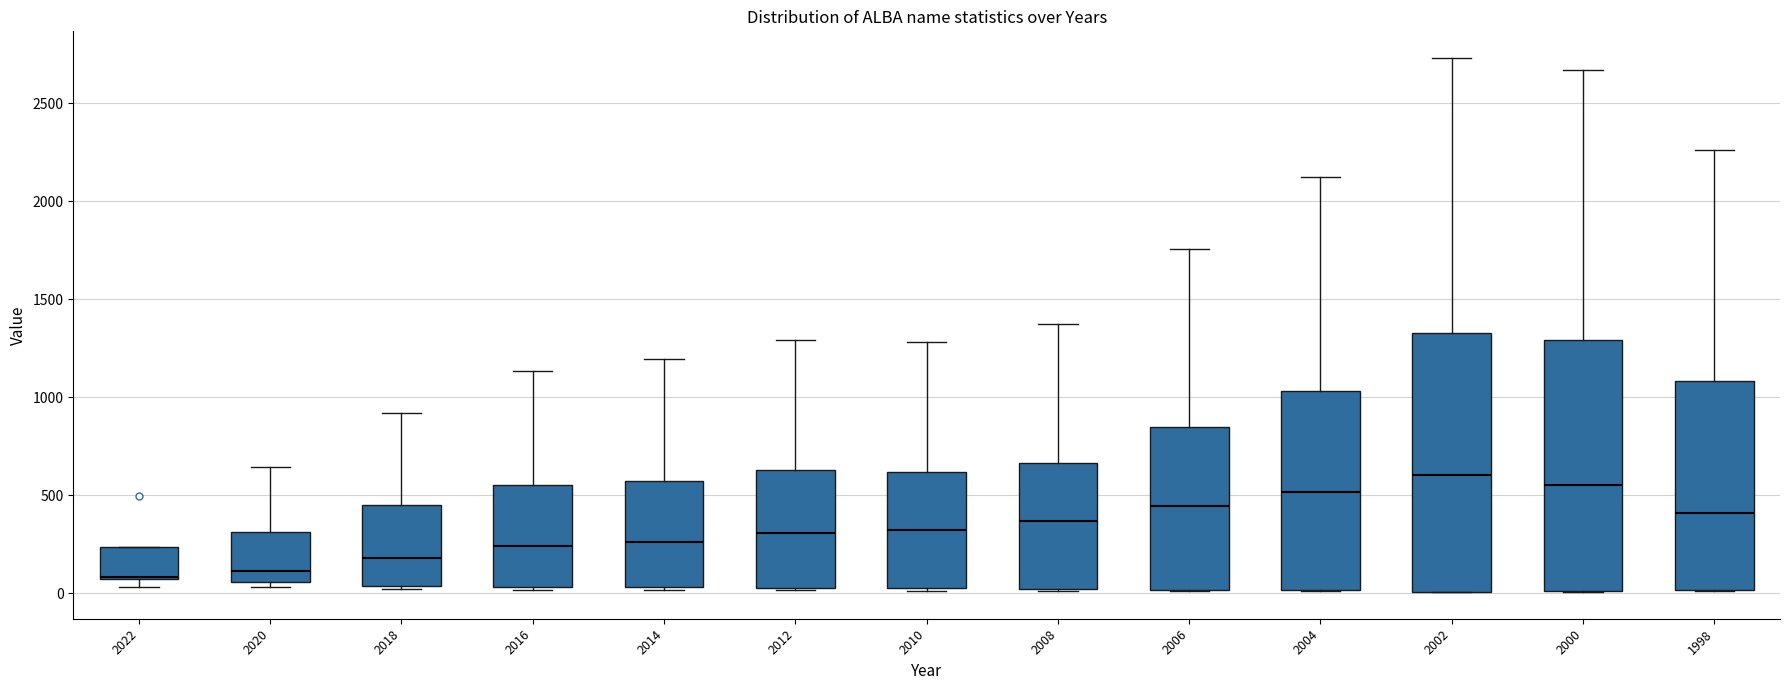

Reading left to right, transcribe this box plot: for each box, give where its median line is, the range the box spans, and where its two whiskers end, as read against the y-axis. The values are not printed on the chart, so give them approximately, as read against the axis.

2022: median 100, box 50 to 250, whiskers 50 (just below the box's lower edge) to 250
2020: median 100, box 50 to 300, whiskers 50 (just below the box's lower edge) to 650
2018: median 200, box 50 to 450, whiskers 0 to 900
2016: median 250, box 50 to 550, whiskers 0 to 1150
2014: median 250, box 50 to 550, whiskers 0 to 1200
2012: median 300, box 50 to 650, whiskers 0 to 1300
2010: median 300, box 50 to 600, whiskers 0 to 1300
2008: median 350, box 0 to 650, whiskers 0 to 1350
2006: median 450, box 0 to 850, whiskers 0 to 1750
2004: median 500, box 0 to 1050, whiskers 0 to 2100
2002: median 600, box 0 to 1350, whiskers 0 to 2750
2000: median 550, box 0 to 1300, whiskers 0 to 2650
1998: median 400, box 0 to 1100, whiskers 0 to 2250